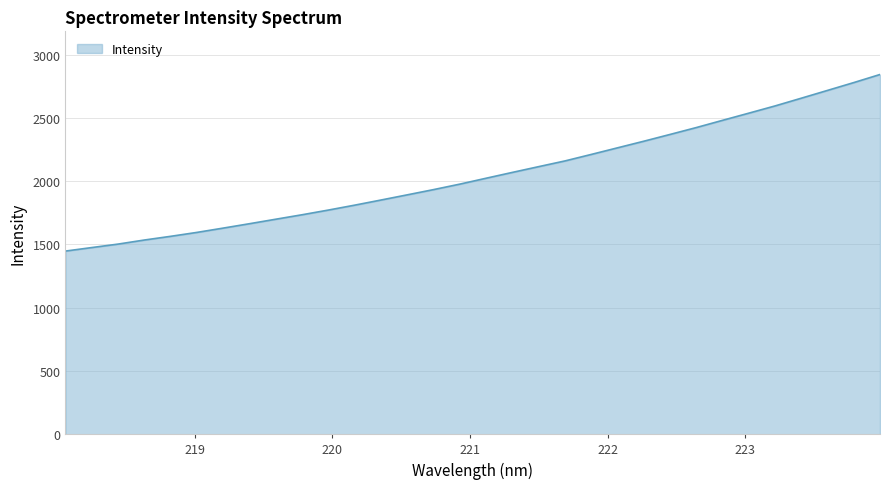

What is the difference between the maximum and minimum values?

1395.6